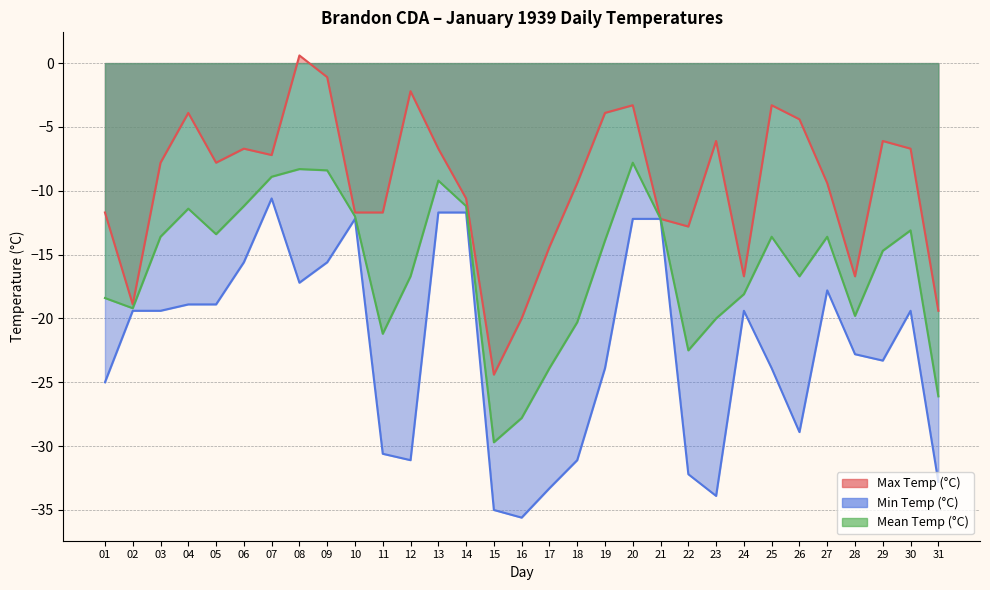

What is the approximate value of Max Temp (°C) at 23?

-6.1